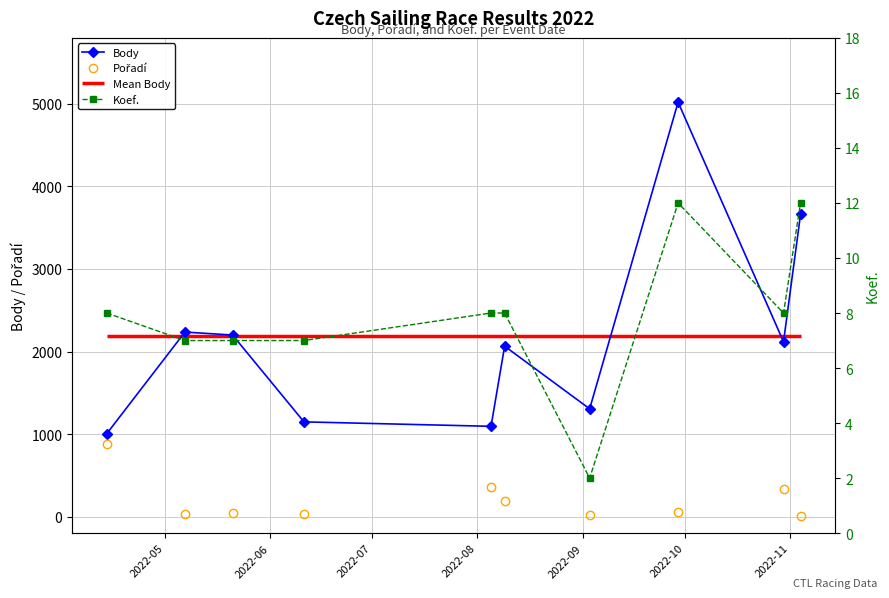

List the series in order of their peak value, lowest first.

Koef., Pořadí, Body